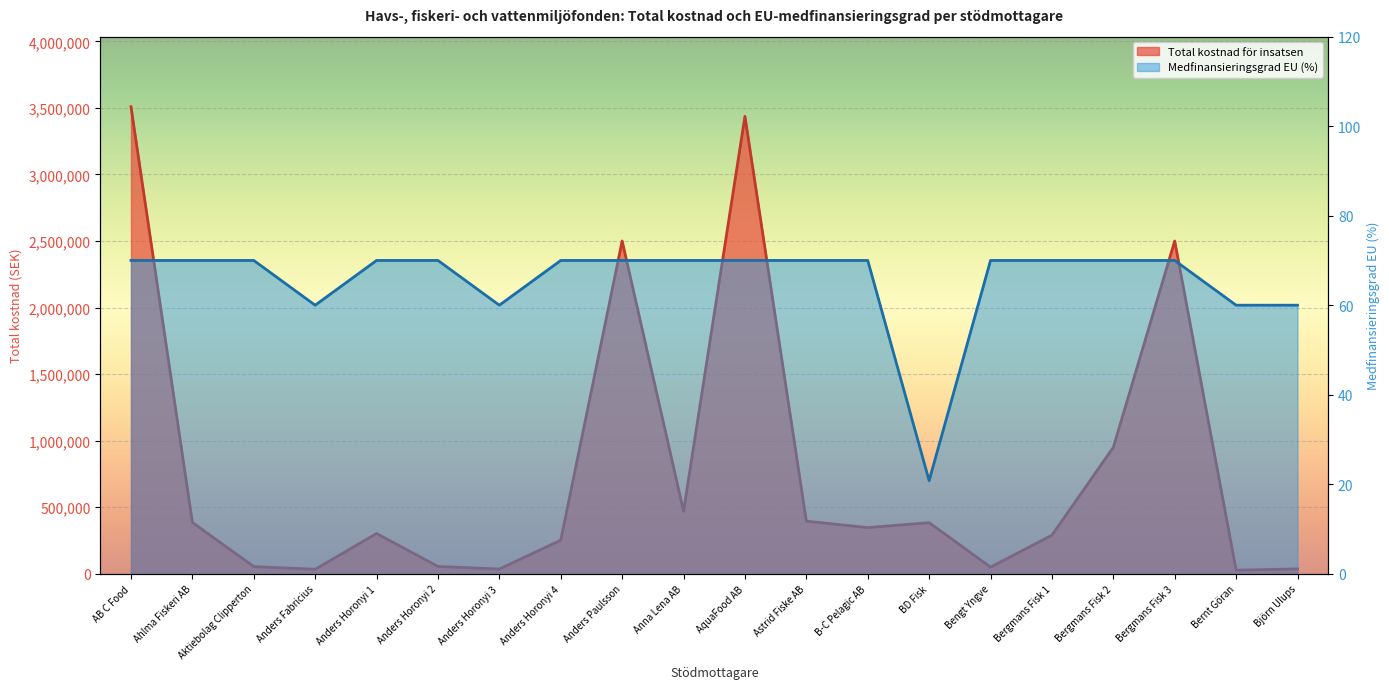

Which series has the largest total across all categories?

Total kostnad för insatsen